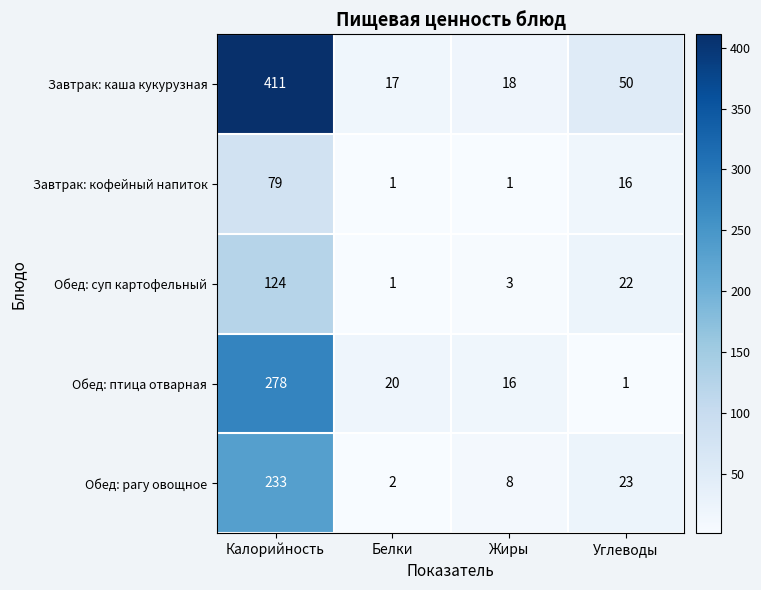

What is the approximate value of Обед: суп картофельный at Калорийность, to the nearest 50?

100